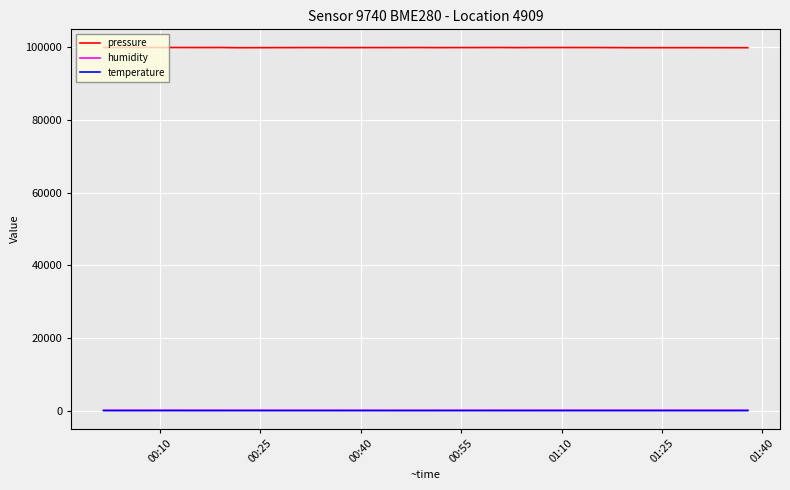

True or false: pressure and temperature intersect in this chart.

False